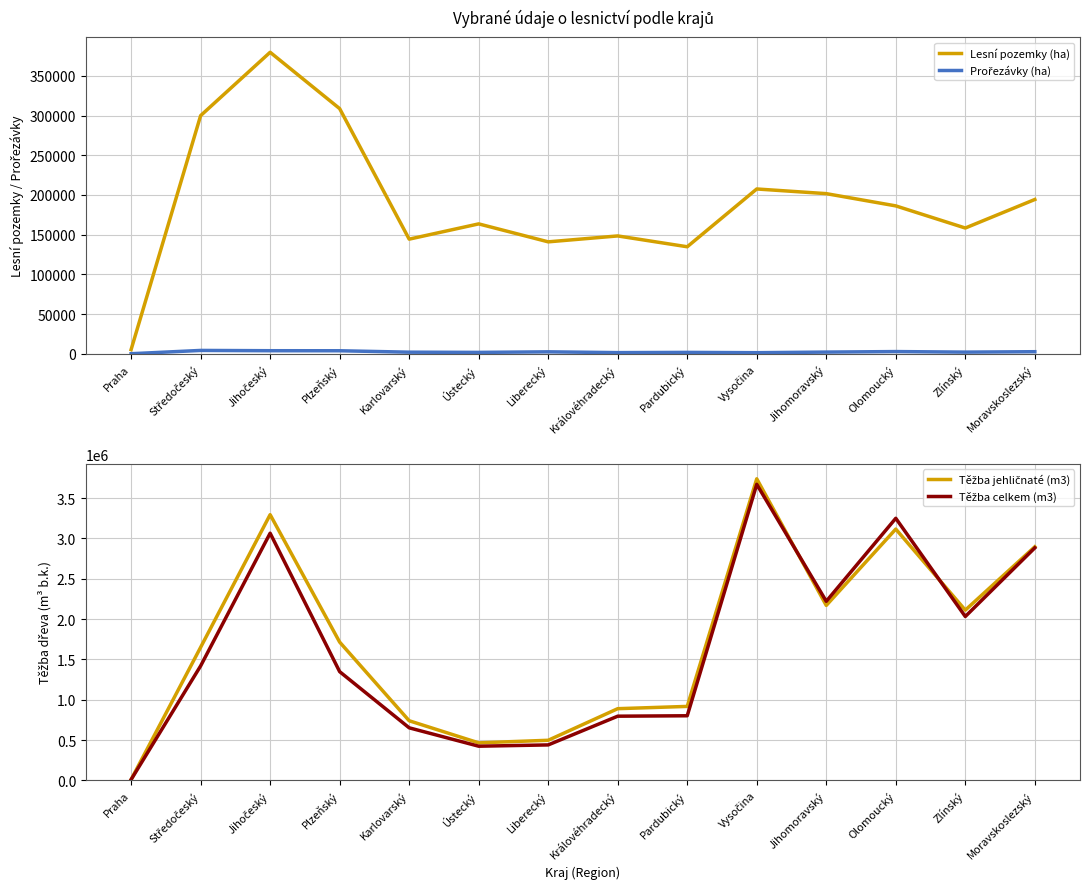

How many categories are shown in the chart?

14